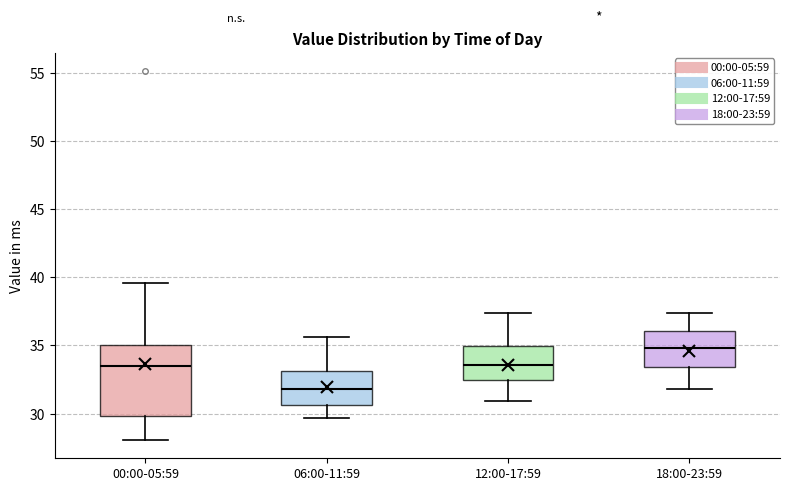

Which box is the tallest, from its lower edge to its upper edge?

00:00-05:59